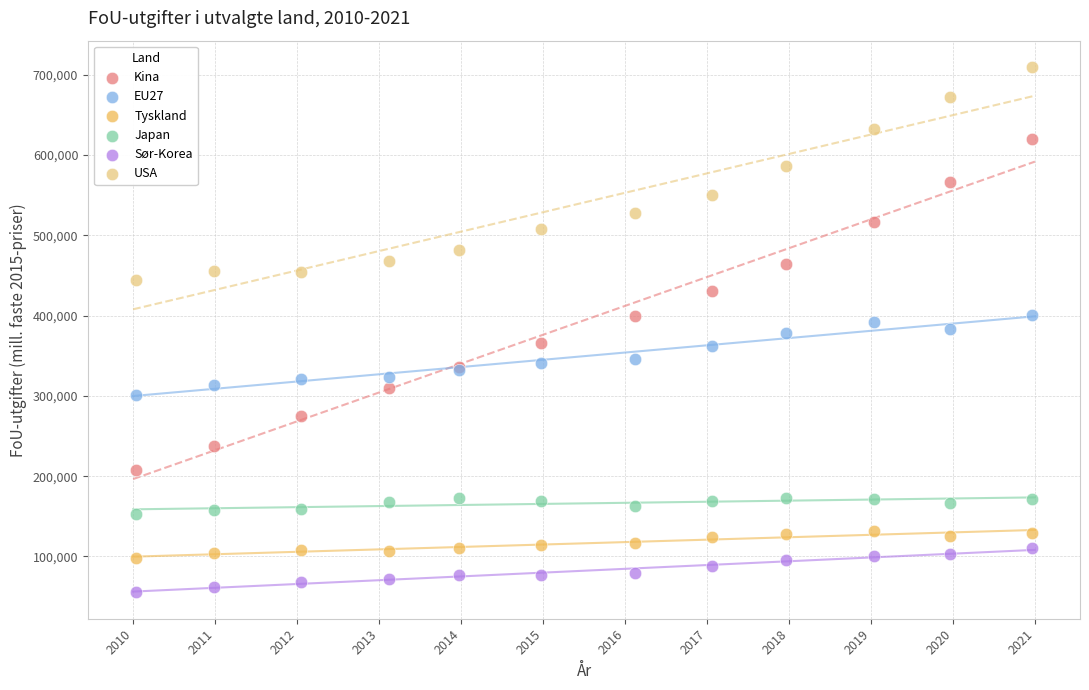

Which series has the widest spread of Y values?

Kina